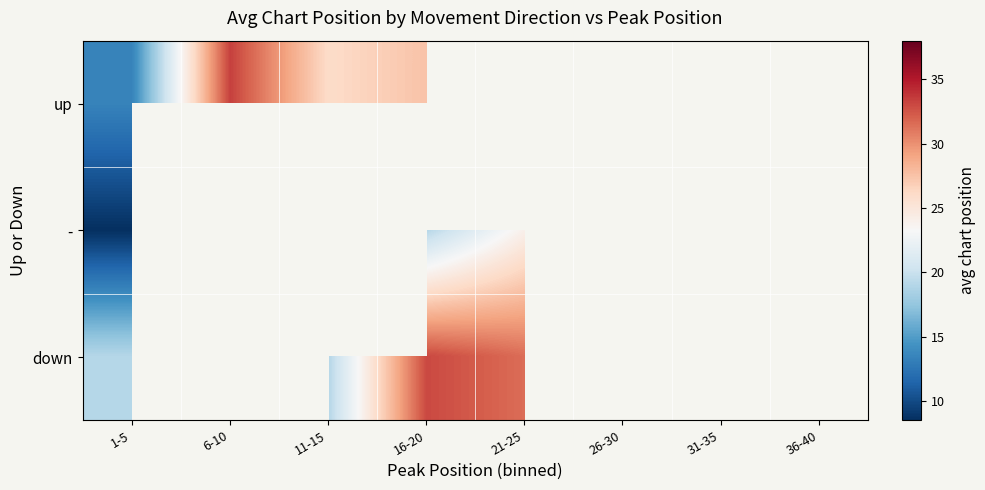

Rank the categories by down value from lowest to highest.

1-5, 6-10, 11-15, 21-25, 16-20, 26-30, 31-35, 36-40